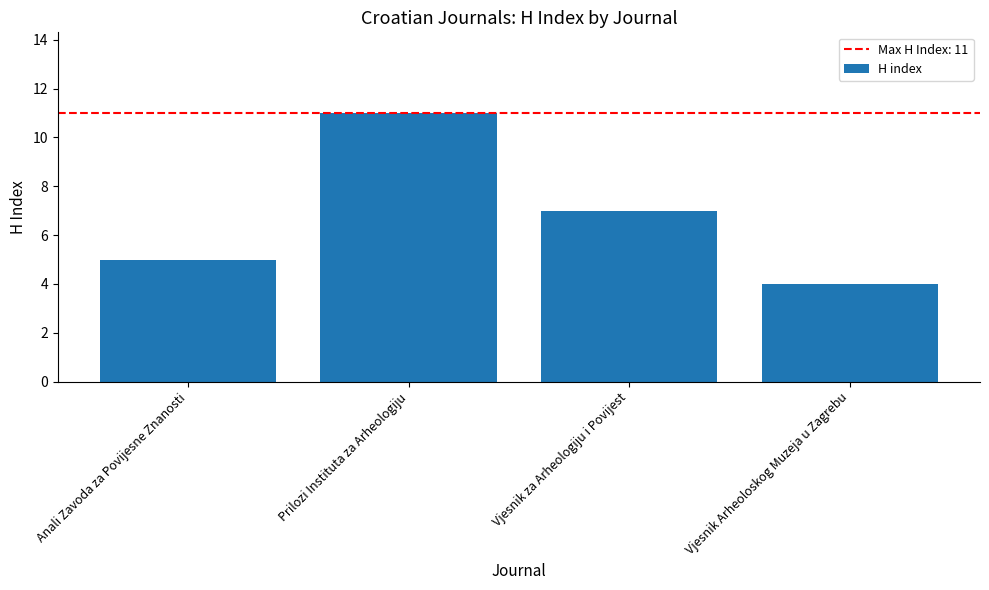

Between Prilozi Instituta za Arheologiju and Vjesnik Arheoloskog Muzeja u Zagrebu, which is larger?

Prilozi Instituta za Arheologiju